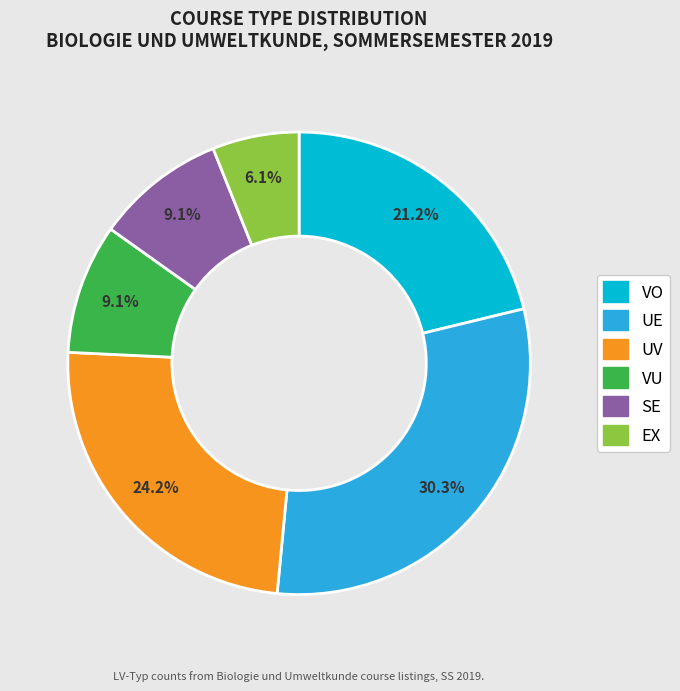

To the nearest percent, what portion does VU represent?

9%